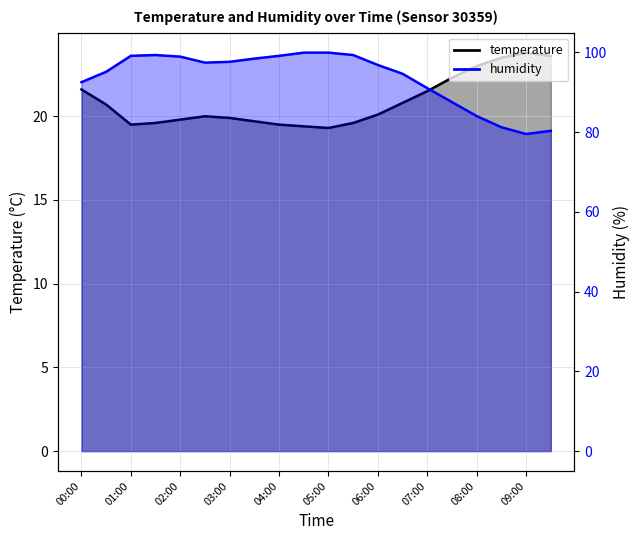

Is the value of humidity at 00:00 greater than the value of temperature at 00:30?

Yes